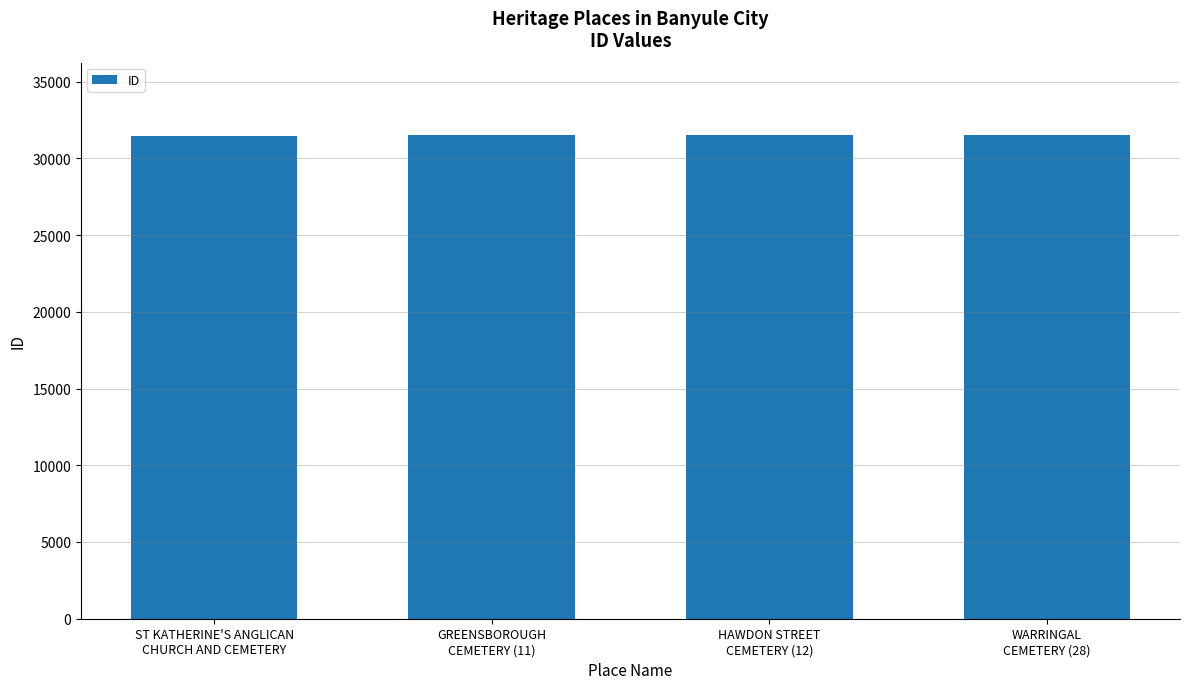

What is the maximum value shown in the chart?

31507